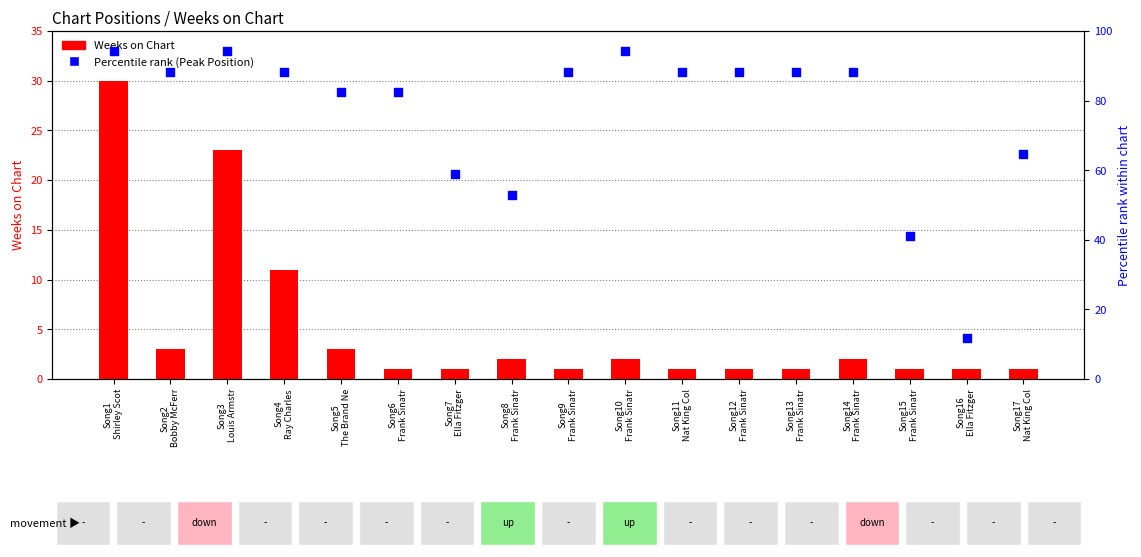

At how many categories does at least one series exceed 81?

12